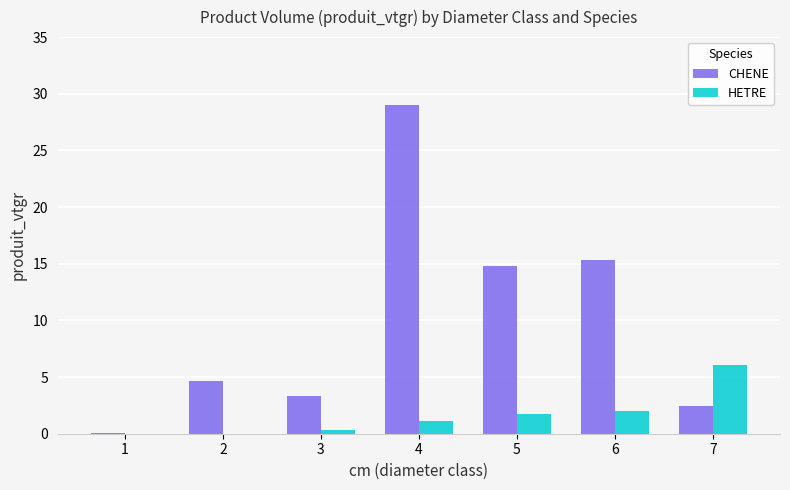

Reading right to left, what are all the values shown in this chart?

CHENE: 2.4	15.4	14.8	29.0	3.3	4.7	0.1
HETRE: 6.1	2.0	1.8	1.1	0.4	0.0	0.0